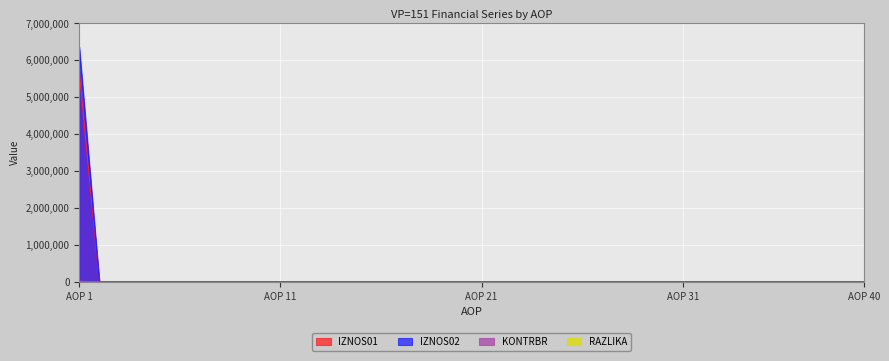

True or false: KONTRBR and IZNOS02 intersect in this chart.

False